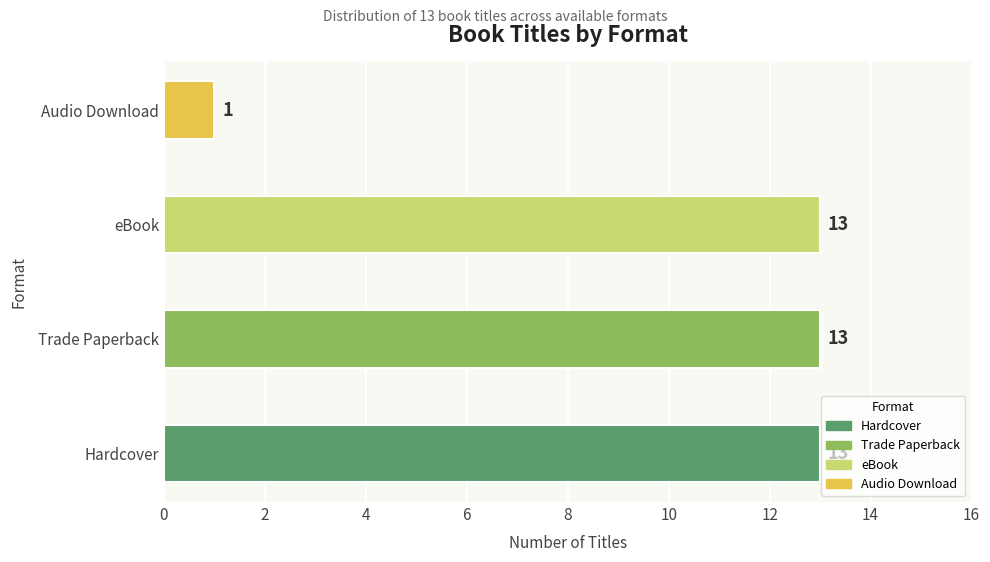

Reading bottom to top, list all the values displayed in this chart.

13	13	13	1